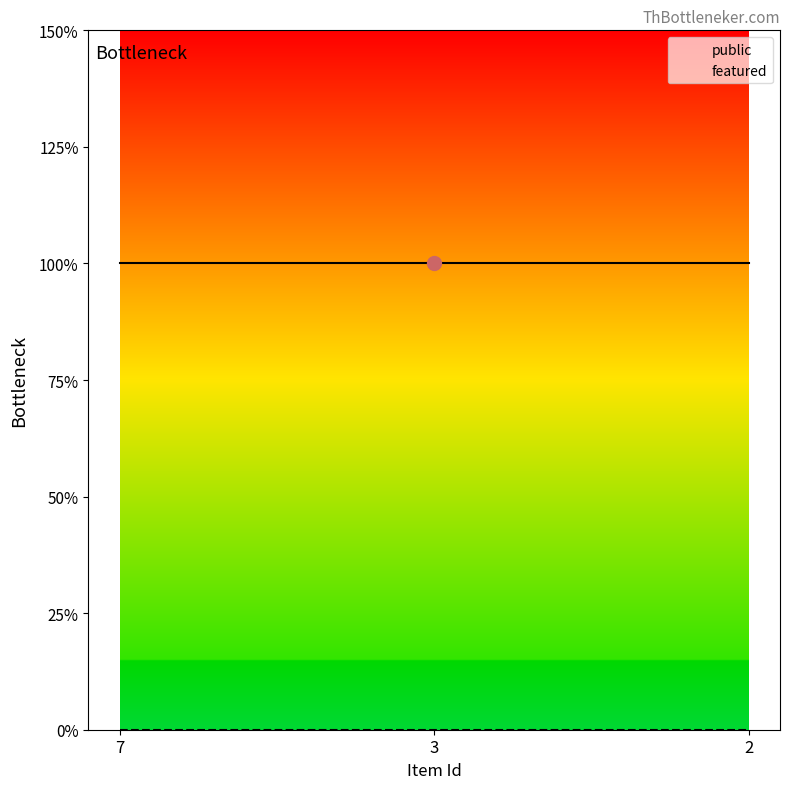

At which label does featured reach its minimum?

7